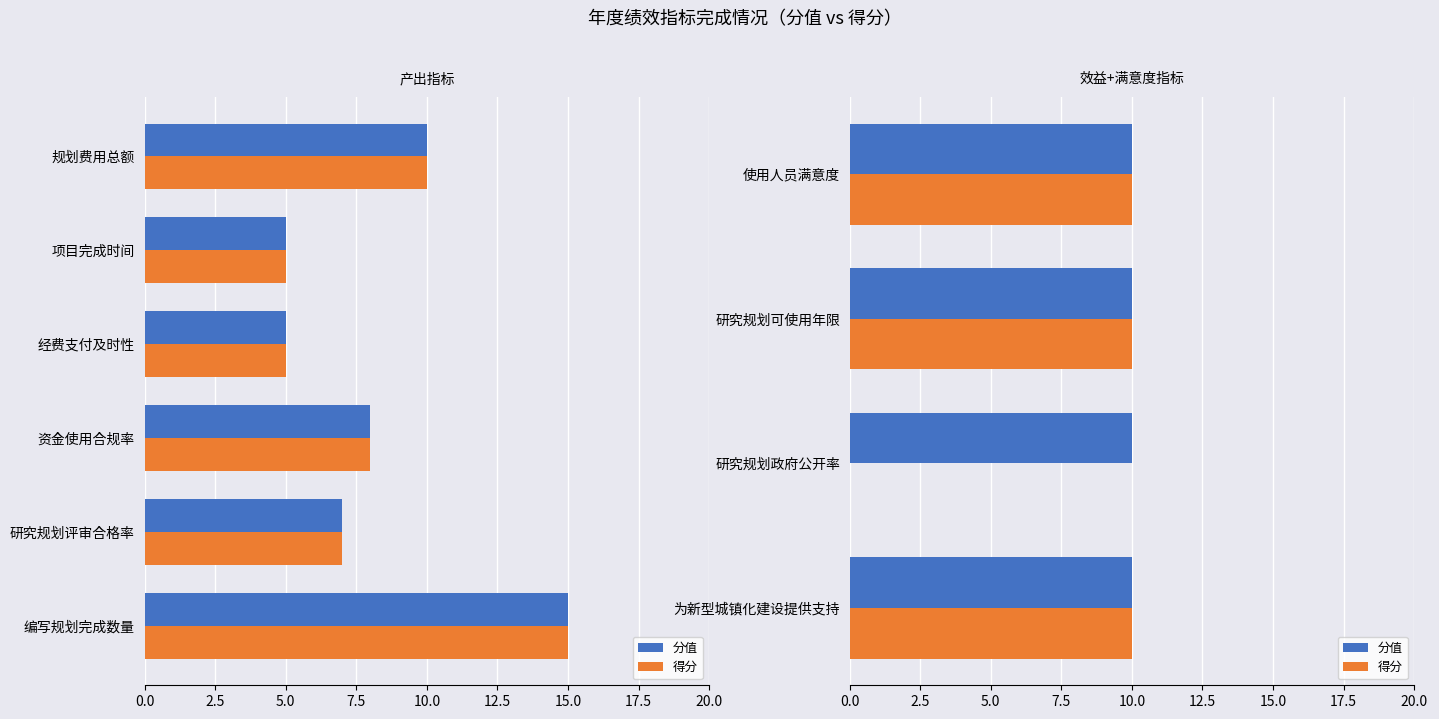

Is the value of 分值 at 5.0 greater than the value of 得分 at 0.0?

No